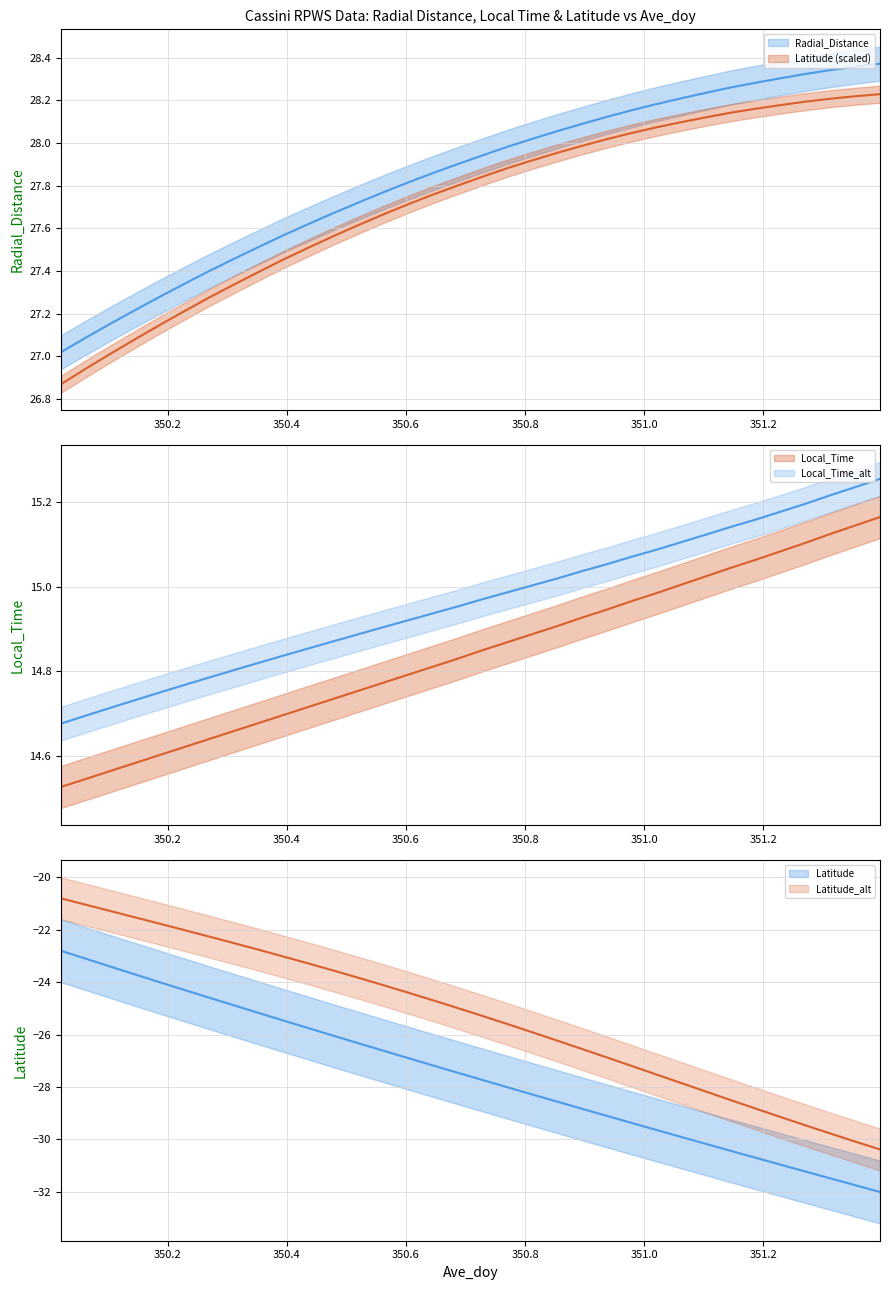

What is the label of the 1st point from the right?

351.3958